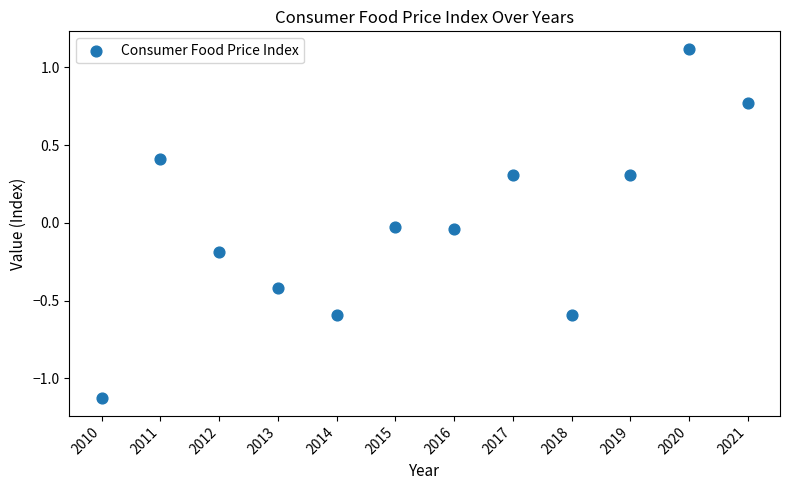

What is the average X value?

2015.5